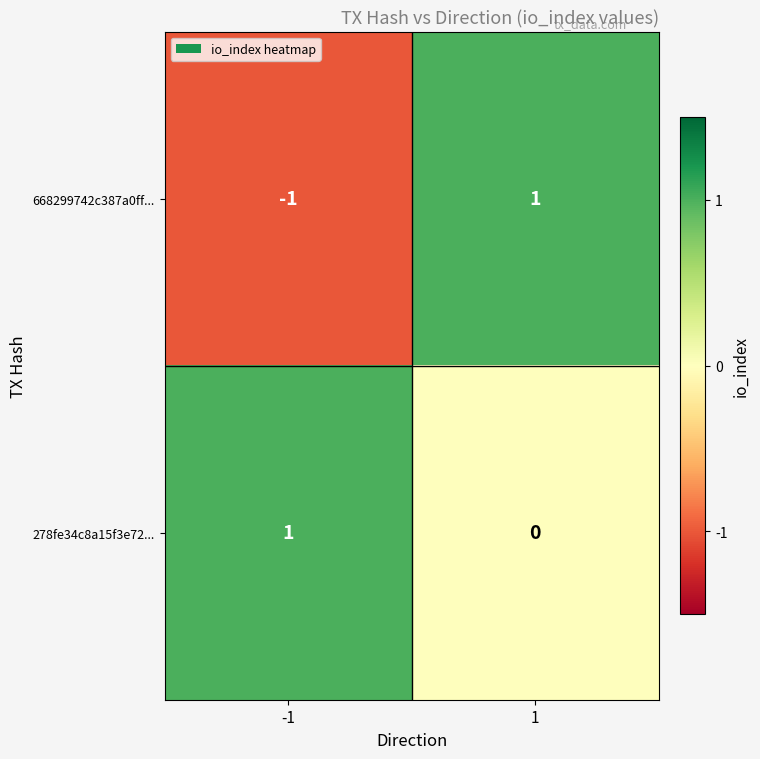

Count the number of categories in the chart.

2